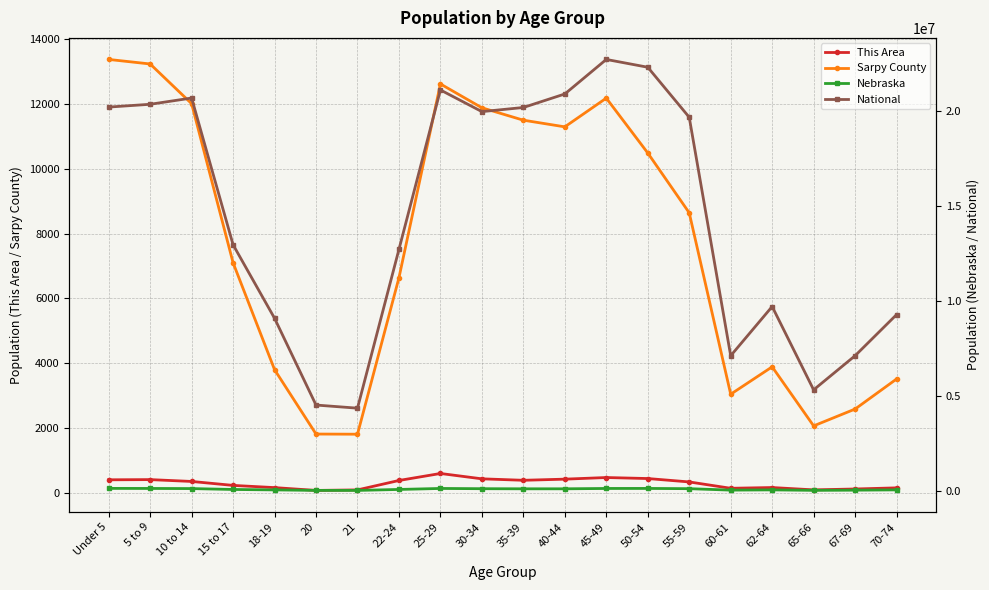

Rank the series by their maximum value, from lowest to highest.

This Area, Sarpy County, Nebraska, National